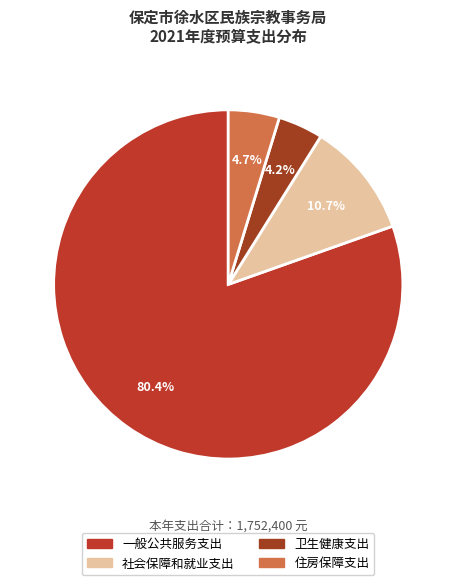

Which slice is the smallest?

卫生健康支出